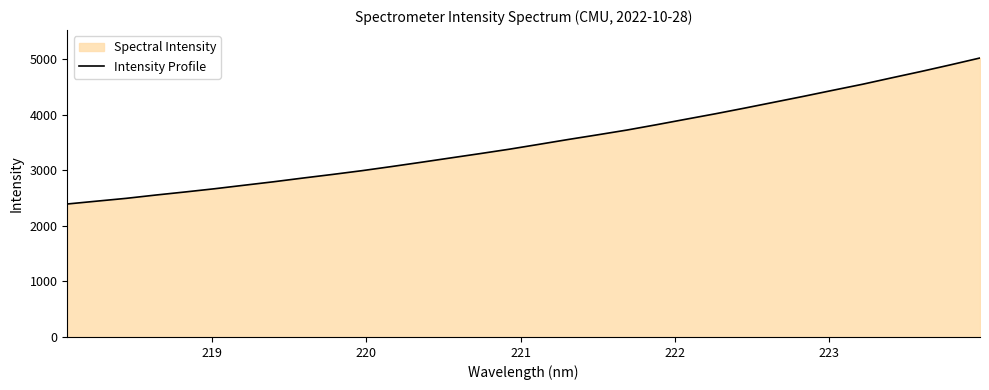

What is the maximum value shown in the chart?

5025.4